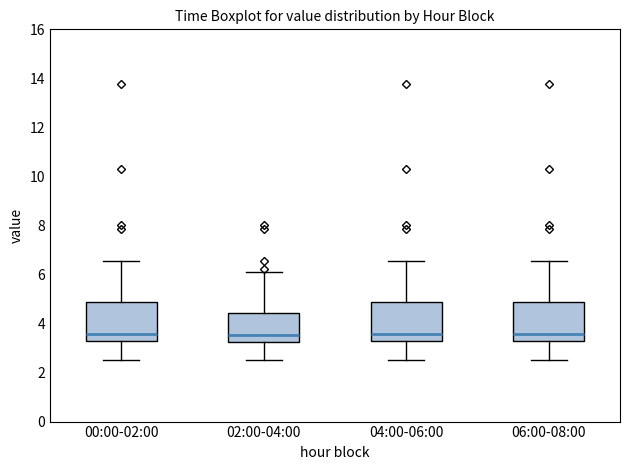

Reading left to right, read every box against the y-axis: the position of its median line, the range the box covers, and the ends of its whiskers. The values are not printed on the chart, so give them approximately, as read against the axis.

00:00-02:00: median 3.6, box 3.2 to 4.8, whiskers 2.6 to 6.6
02:00-04:00: median 3.6, box 3.2 to 4.4, whiskers 2.6 to 6.2
04:00-06:00: median 3.6, box 3.2 to 4.8, whiskers 2.6 to 6.6
06:00-08:00: median 3.6, box 3.2 to 4.8, whiskers 2.6 to 6.6